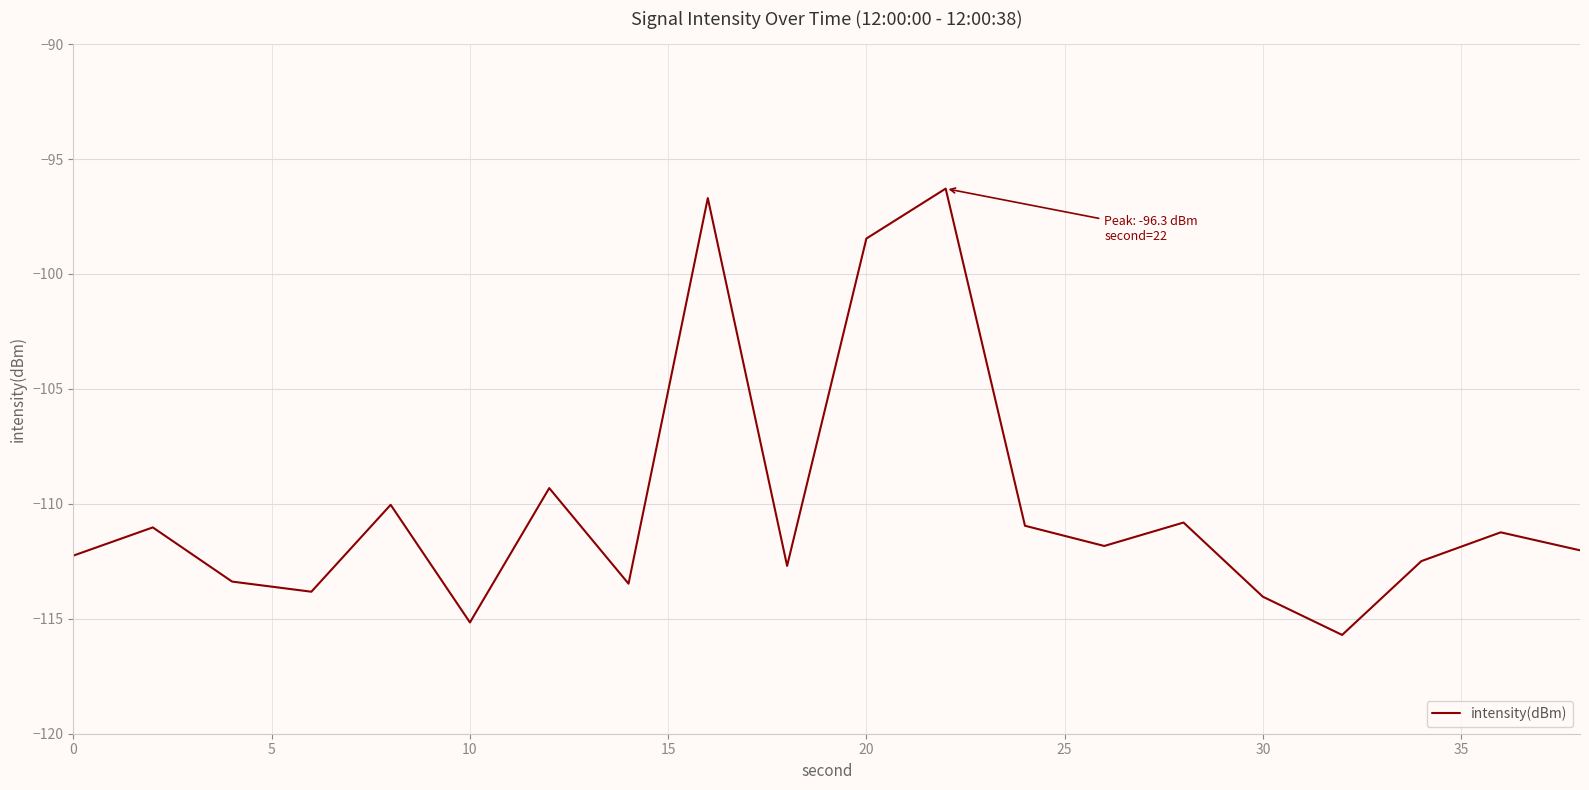

What is the maximum value shown in the chart?

-96.3